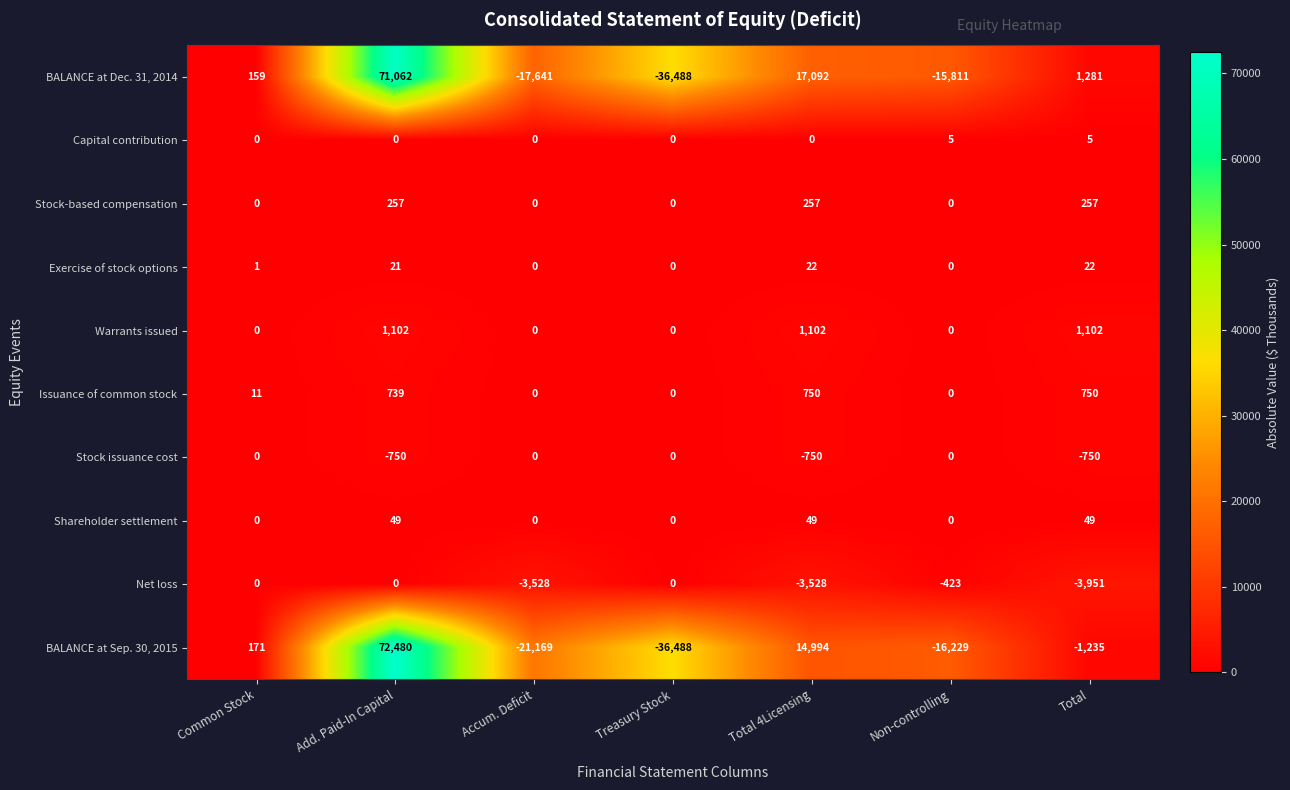

Which series has the widest spread of values?

BALANCE at Sep. 30, 2015